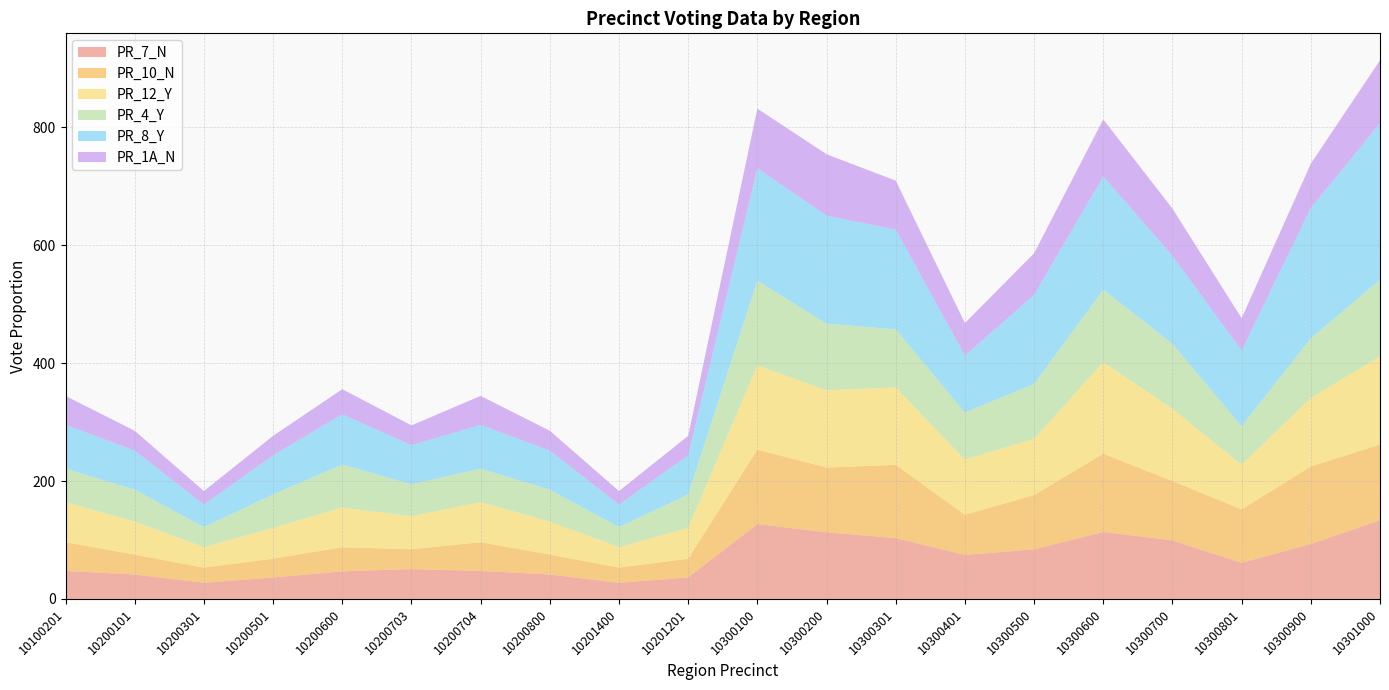

Reading left to right, what are all the values shown in this chart?

PR_7_N: 47.5	41.5	27.4	36.4	46.8	50.6	47.5	41.5	27.4	36.4	127.0	113.1	103.3	74.6	84.1	113.6	99.3	61.3	93.2	133.5
PR_10_N: 48.6	33.7	25.7	31.8	40.9	33.7	48.6	33.7	25.7	31.8	126.2	109.9	124.1	68.2	92.0	132.8	100.7	90.6	131.5	128.4
PR_12_Y: 68.0	56.0	34.8	52.3	67.3	56.0	68.0	56.0	34.8	52.3	143.0	131.0	131.3	93.7	95.6	155.4	122.5	75.8	116.3	149.7
PR_4_Y: 56.8	54.2	34.0	56.9	73.2	54.2	56.8	54.2	34.0	56.9	143.9	113.1	98.8	79.8	93.0	123.1	110.3	65.4	101.3	130.1
PR_8_Y: 74.4	66.3	38.1	66.2	85.2	66.3	74.4	66.3	38.1	66.2	190.8	183.2	169.2	96.6	151.0	191.9	149.3	128.3	221.1	265.6
PR_1A_N: 49.1	33.7	22.9	33.1	42.6	33.7	49.1	33.7	22.9	33.1	101.1	104.3	83.1	55.2	70.8	96.9	80.2	54.9	75.2	106.8